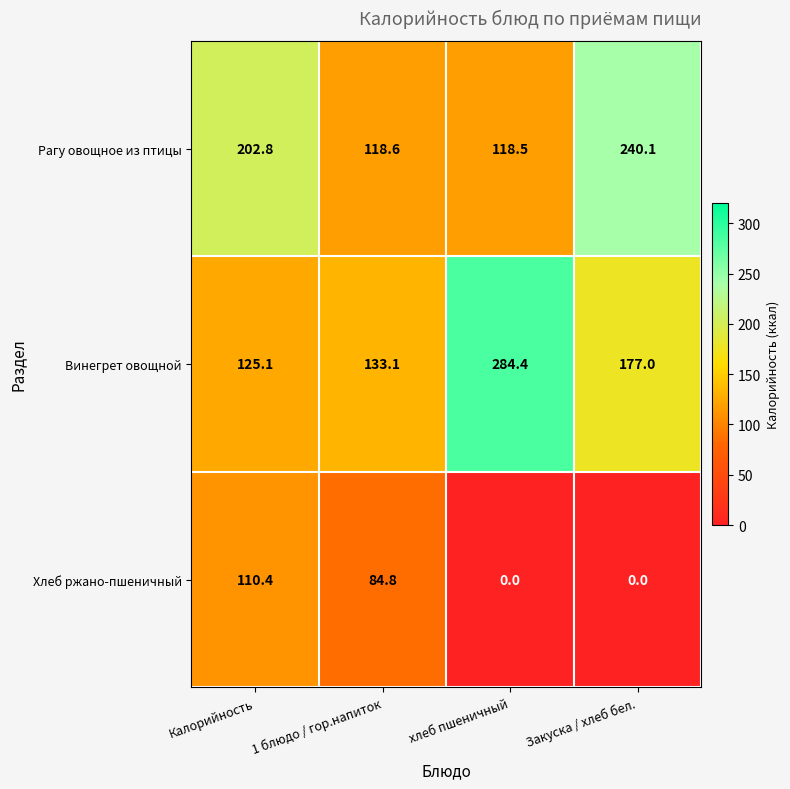

How many series are shown in this chart?

3